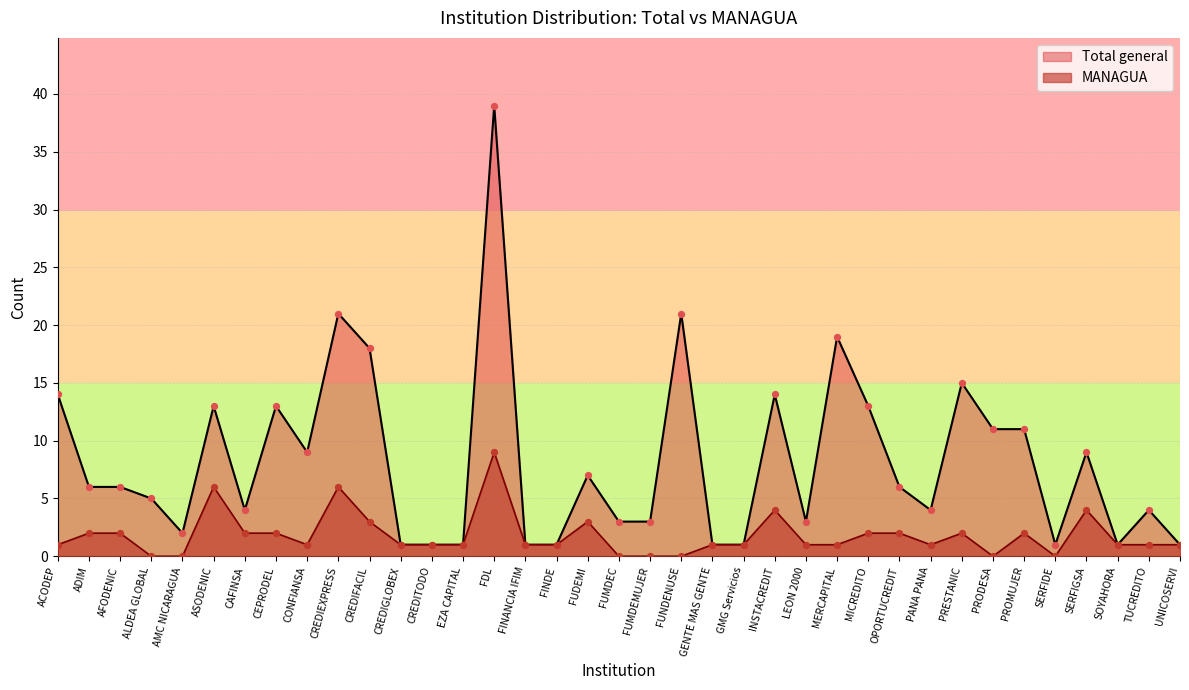

What are all the series names shown in the legend?

Total general, MANAGUA